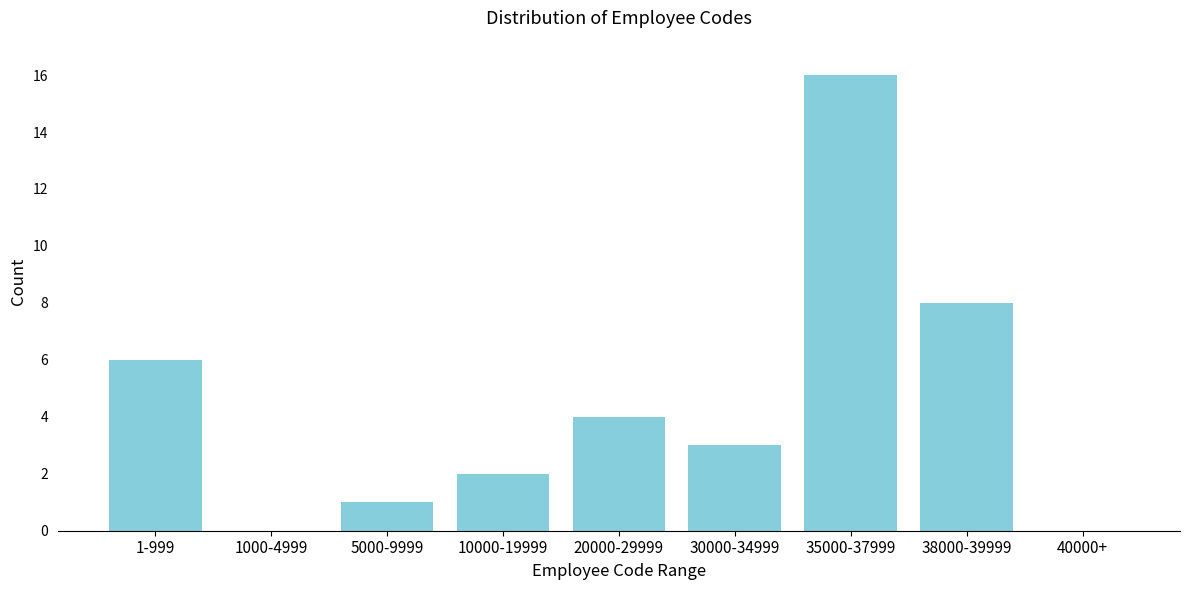

Reading left to right, transcribe all the data shown in this chart.

1-999=6	1000-4999=0	5000-9999=1	10000-19999=2	20000-29999=4	30000-34999=3	35000-37999=16	38000-39999=8	40000+=0